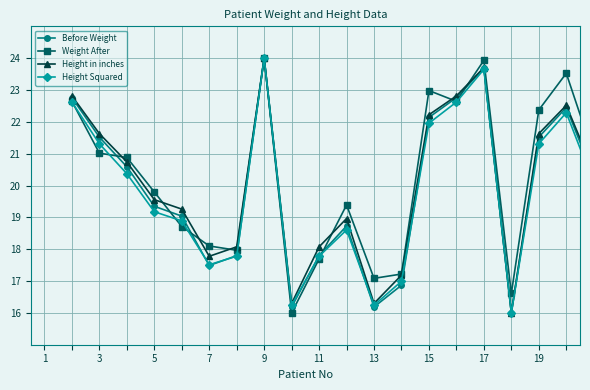

What is the minimum value for Weight After?

16.0